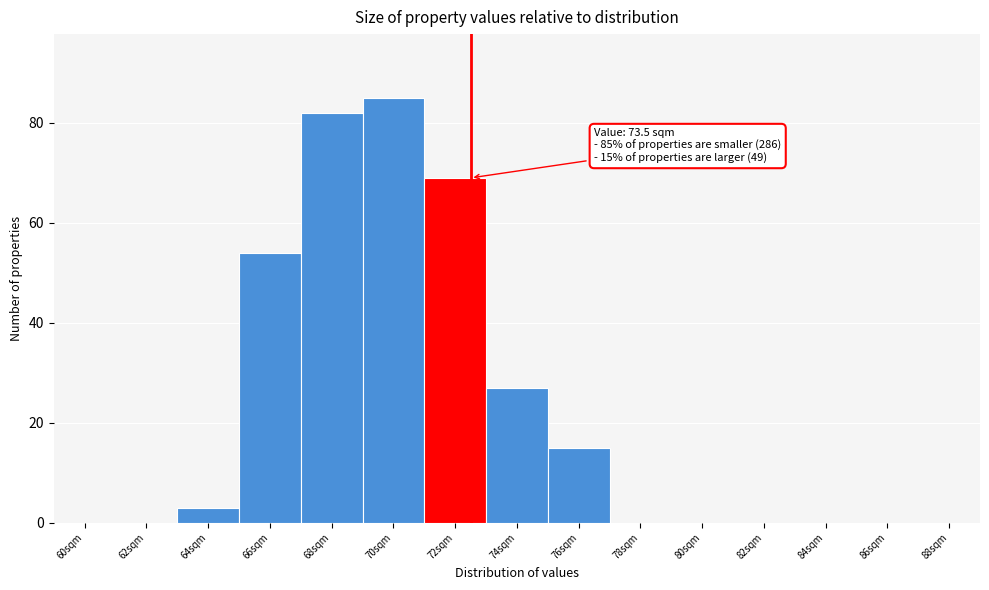

Reading right to left, what are all the values shown in this chart?

88sqm=0	86sqm=0	84sqm=0	82sqm=0	80sqm=0	78sqm=0	76sqm=15	74sqm=27	72sqm=69	70sqm=85	68sqm=82	66sqm=54	64sqm=3	62sqm=0	60sqm=0